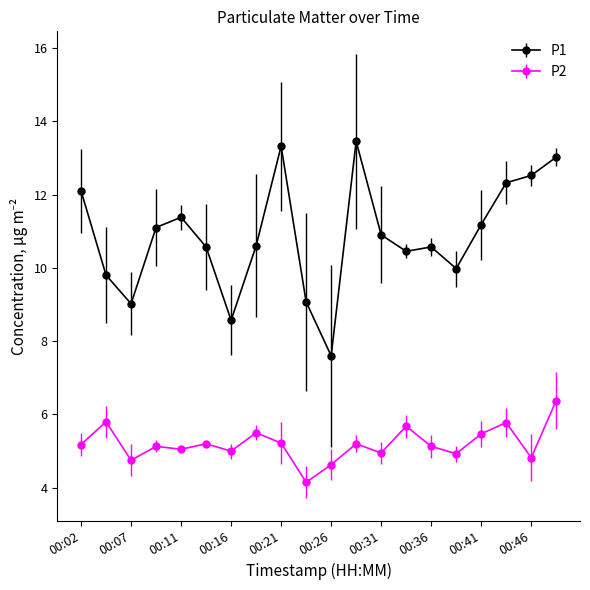

True or false: P2 and P1 cross at least once.

False